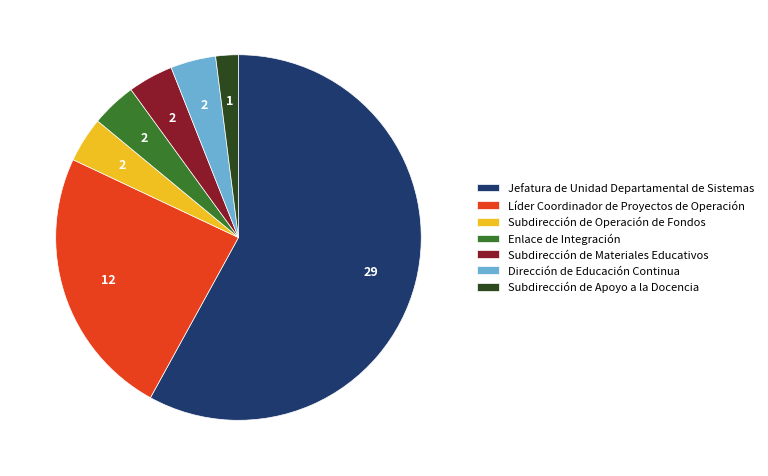

Which has a higher value, Jefatura de Unidad Departamental de Sistemas or Subdirección de Materiales Educativos?

Jefatura de Unidad Departamental de Sistemas